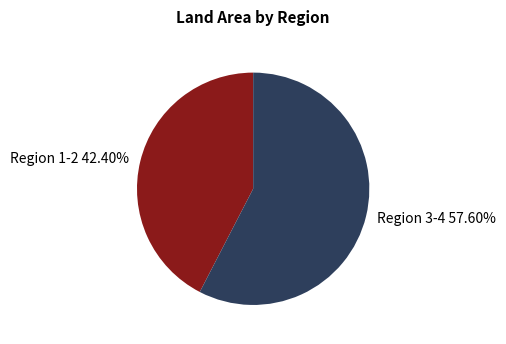

Do Region 1-2 42.40% and Region 3-4 57.60% together represent more than half of the pie?

Yes